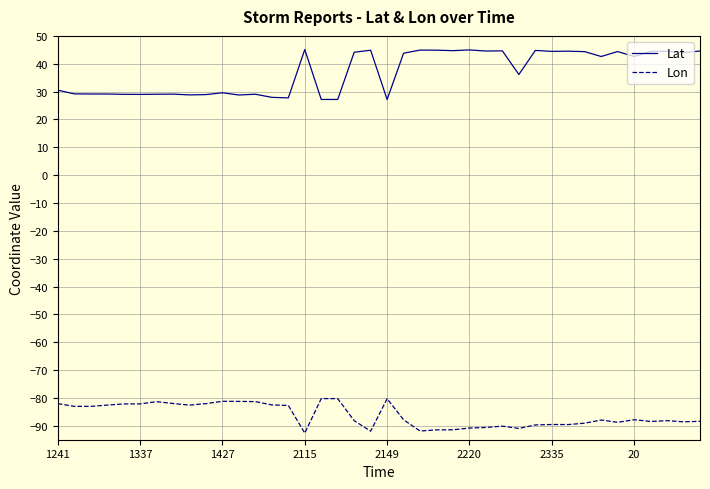

Which series has the largest total across all categories?

Lat